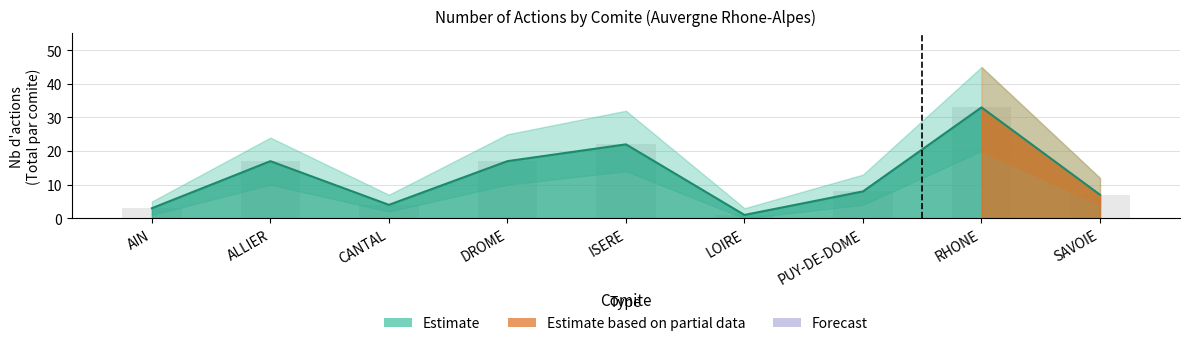

At which category is the sum across all series the highest?

RHONE